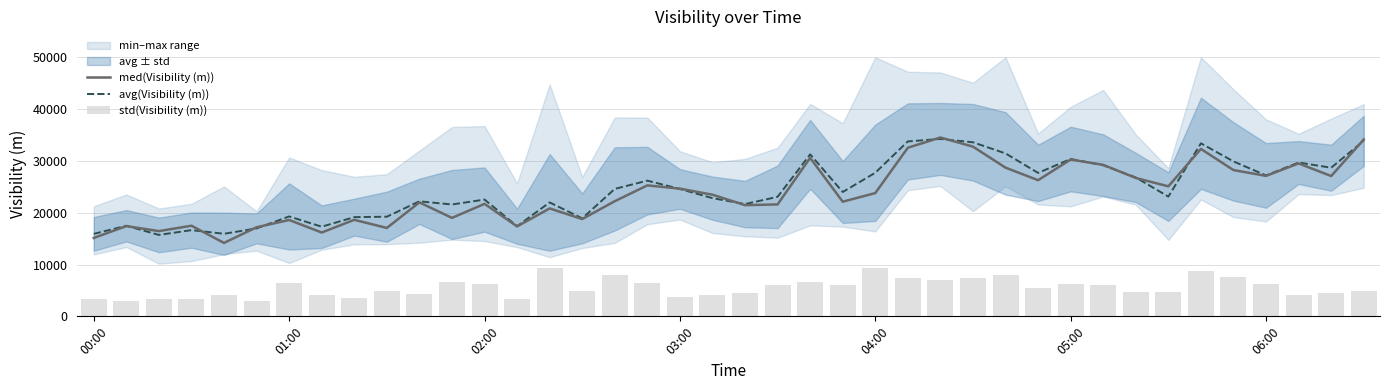

Is it true that med(Visibility (m)) equals 50474 at 27?

False